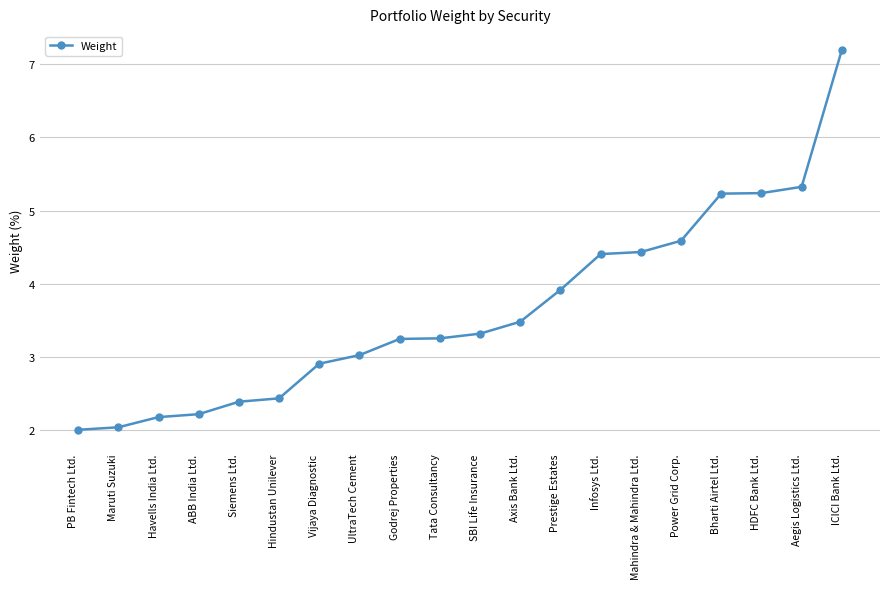

What is the value of the 10th point from the left?

3.3